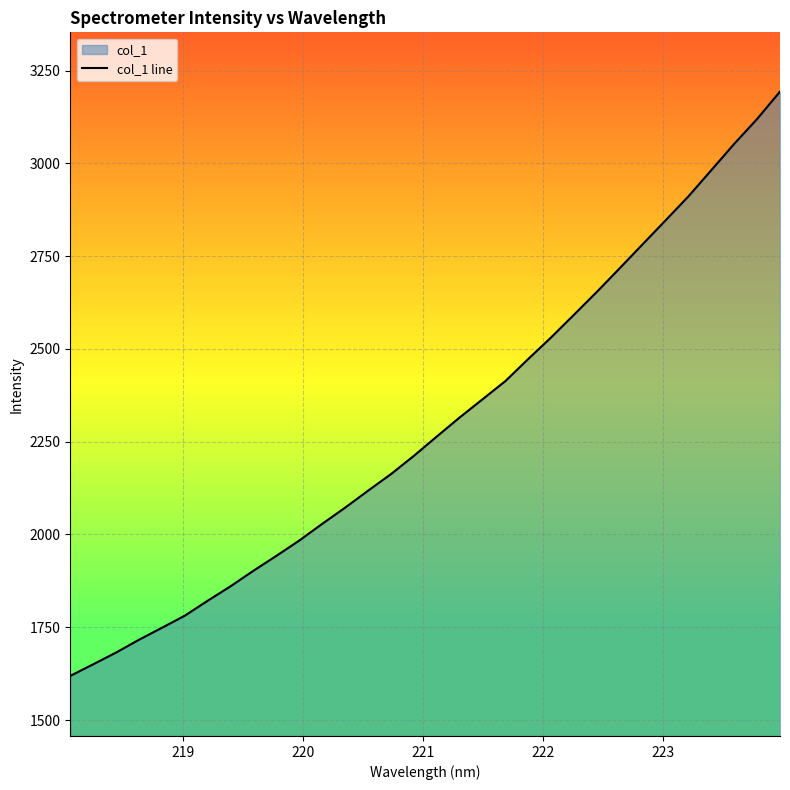

What is the maximum value shown in the chart?

3193.7